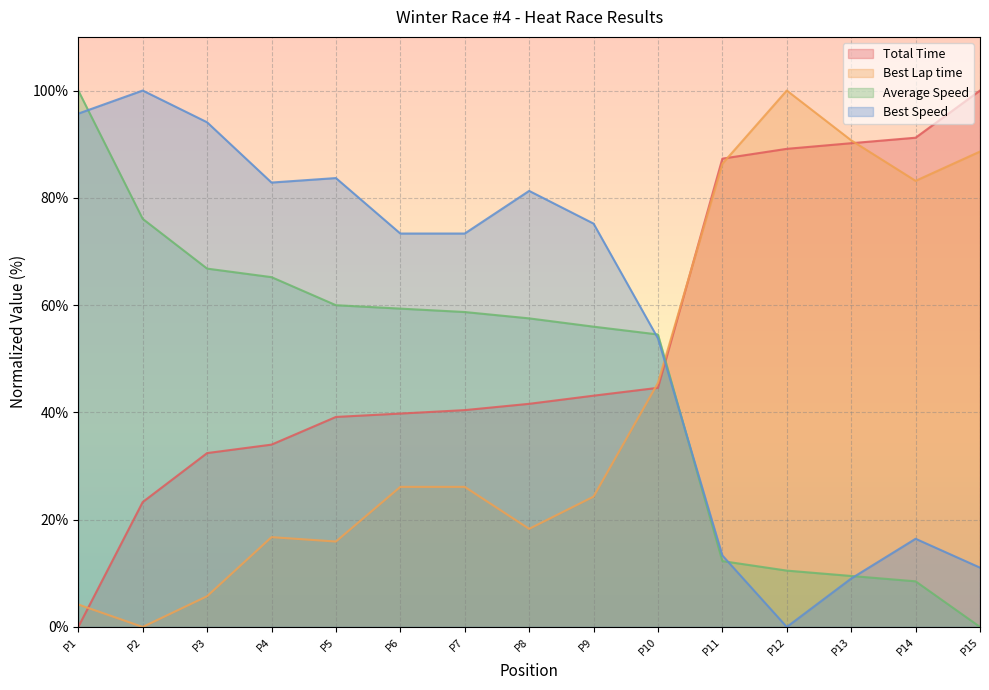

How many lines are shown in the chart?

4